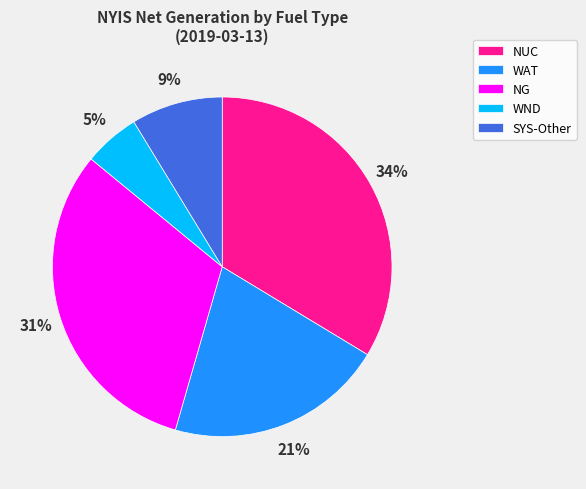

Is there a majority slice in this chart?

No